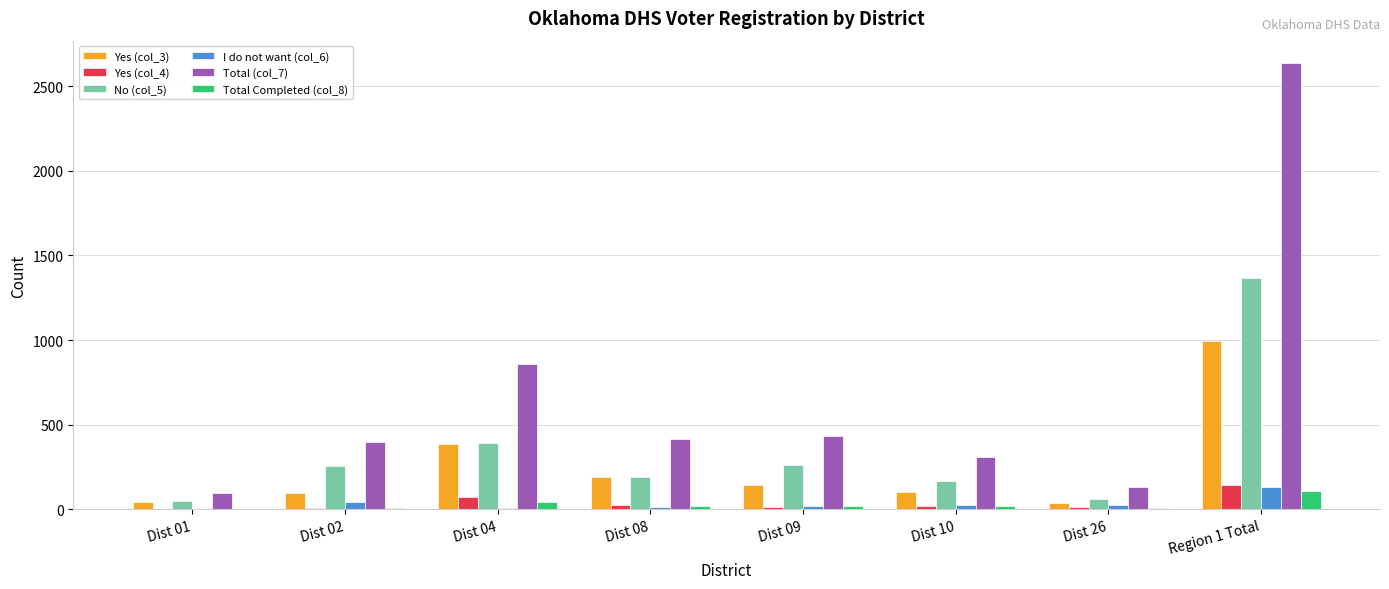

At which label is No (col_5) closest to 707?

Dist 04